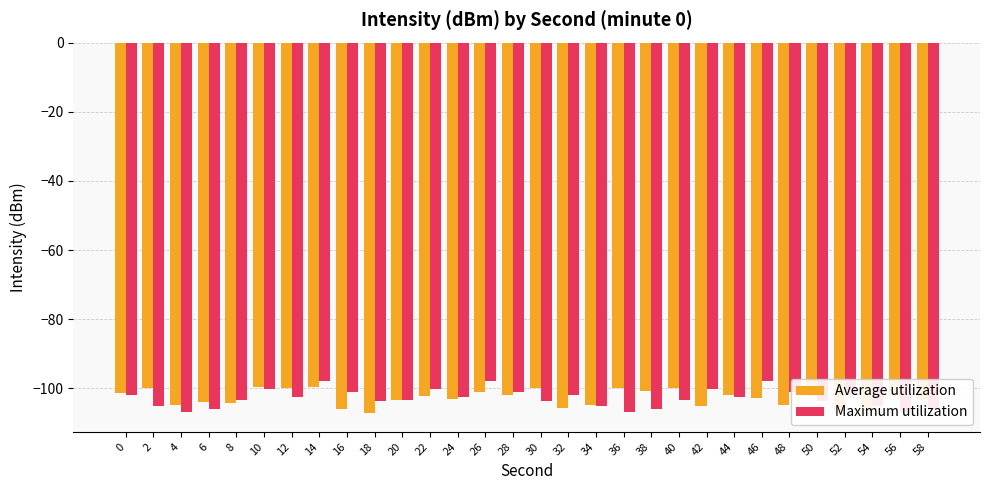

What is the maximum value shown in the chart?

-97.9